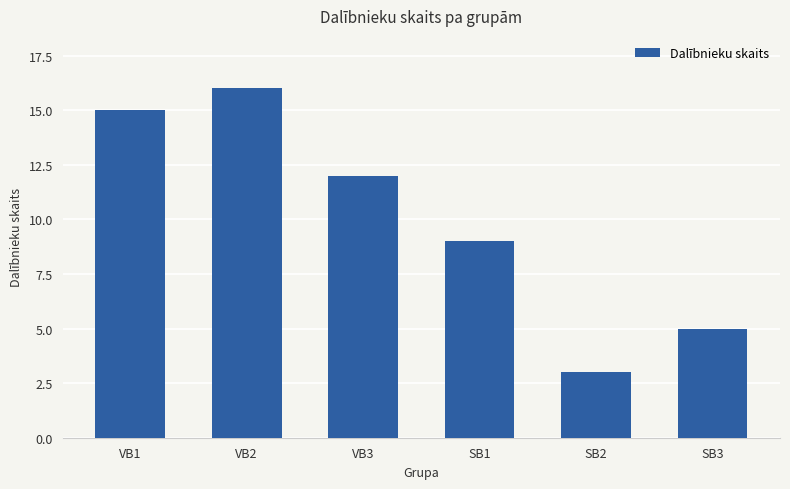

Rank the categories by value from highest to lowest.

VB2, VB1, VB3, SB1, SB3, SB2